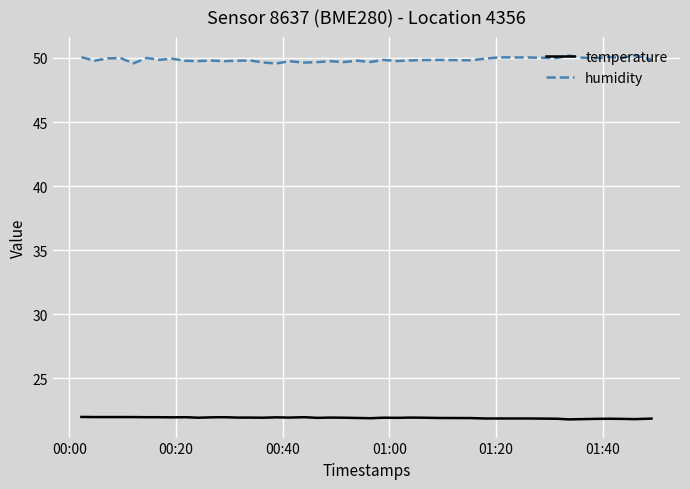

Rank the series by their average value, from highest to lowest.

humidity, temperature